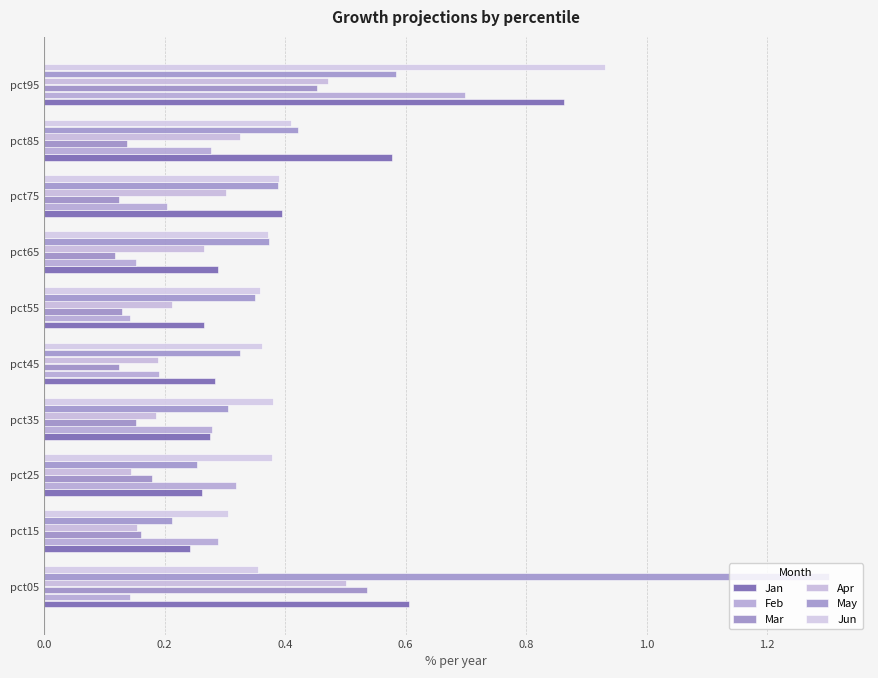

Which series has the widest spread of values?

May